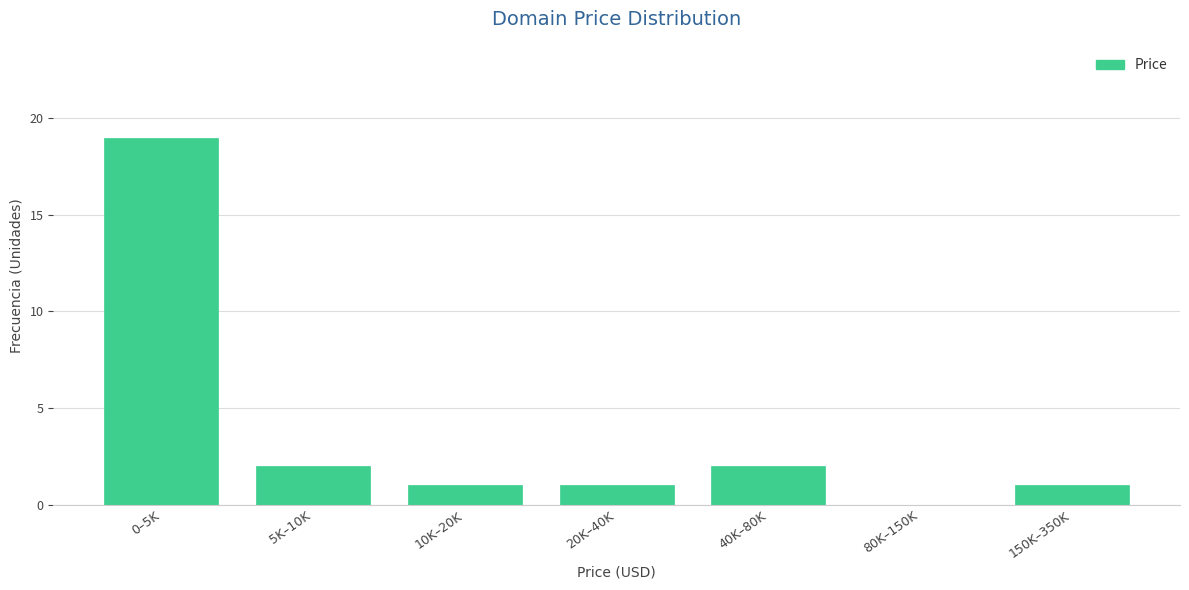

Reading left to right, what are all the values shown in this chart?

0–5K=19	5K–10K=2	10K–20K=1	20K–40K=1	40K–80K=2	80K–150K=0	150K–350K=1